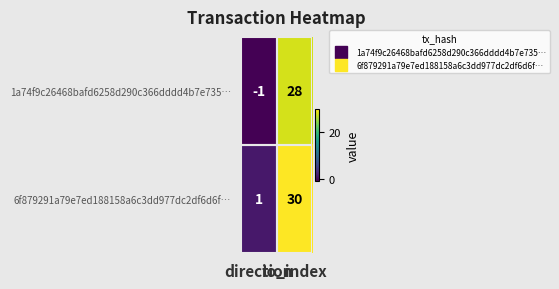

What is the greatest value displayed?

30